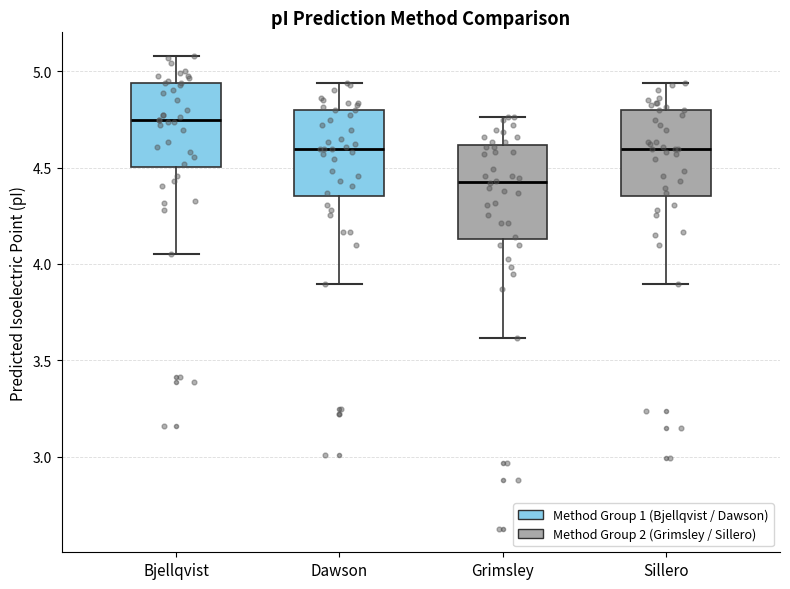

Reading left to right, read every box against the y-axis: the position of its median line, the range the box covers, and the ends of its whiskers. The values are not printed on the chart, so give them approximately, as read against the axis.

Bjellqvist: median 4.75, box 4.50 to 4.95, whiskers 4.05 to 5.10
Dawson: median 4.60, box 4.35 to 4.80, whiskers 3.90 to 4.95
Grimsley: median 4.40, box 4.15 to 4.60, whiskers 3.60 to 4.75
Sillero: median 4.60, box 4.35 to 4.80, whiskers 3.90 to 4.95